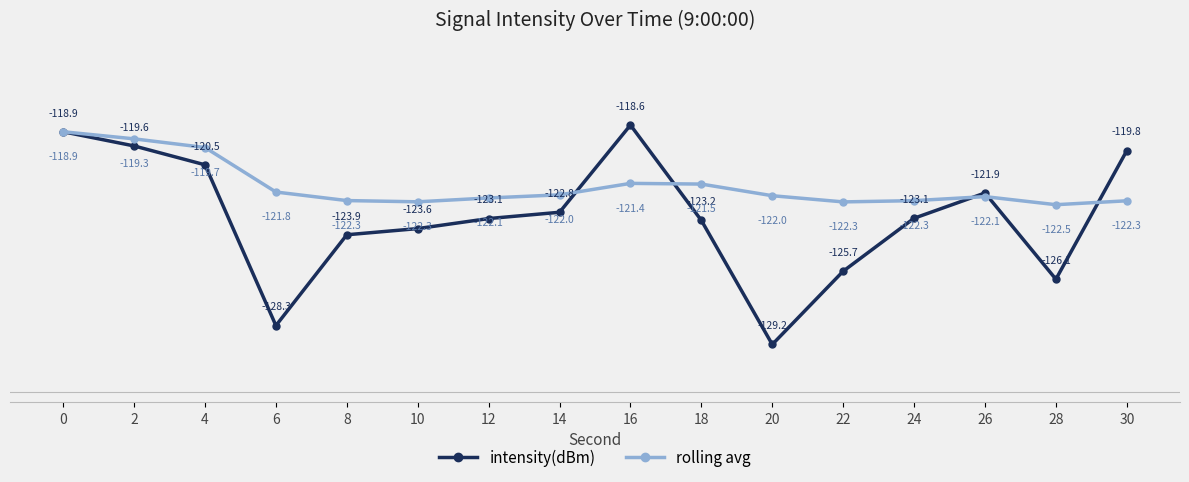

What value does the intensity(dBm) series have at 2?

-119.6